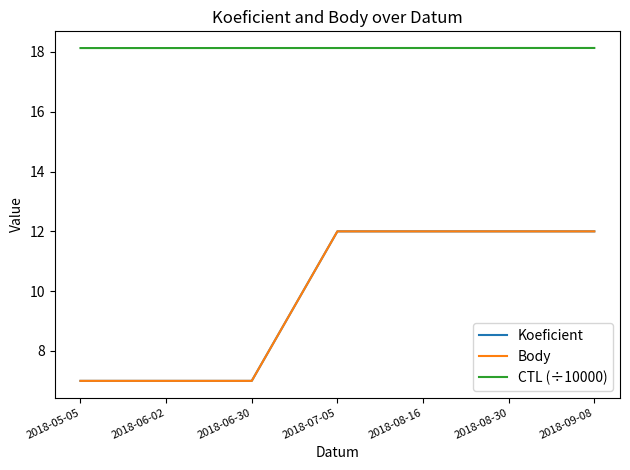

What is the sum of all Koeficient values?

69.0